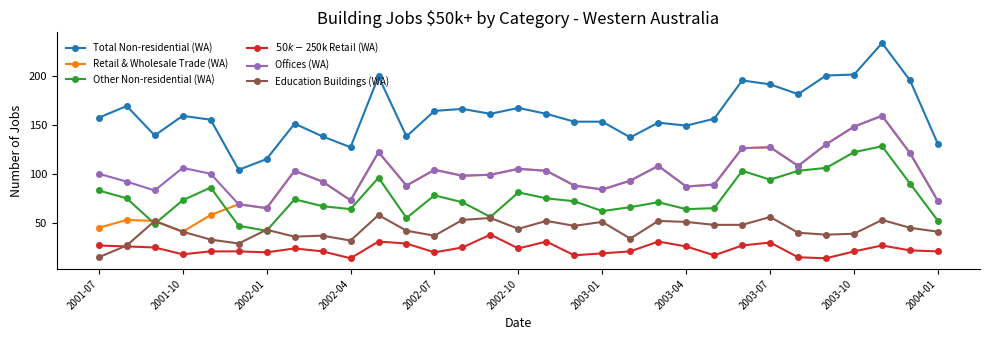

What is the average value of the $50k-$250k Retail (WA) series?

23